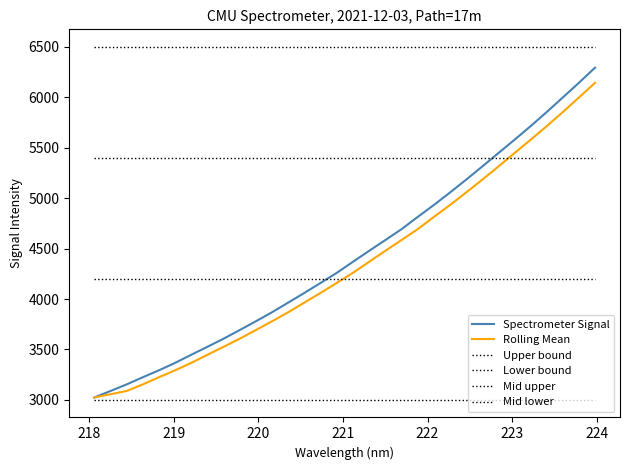

True or false: Upper bound and Spectrometer Signal cross at least once.

False